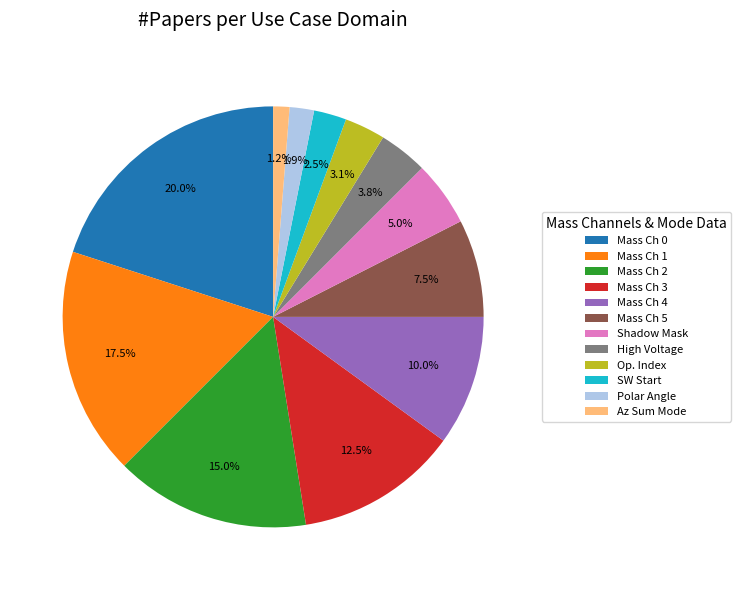

Does any single category account for the majority?

No